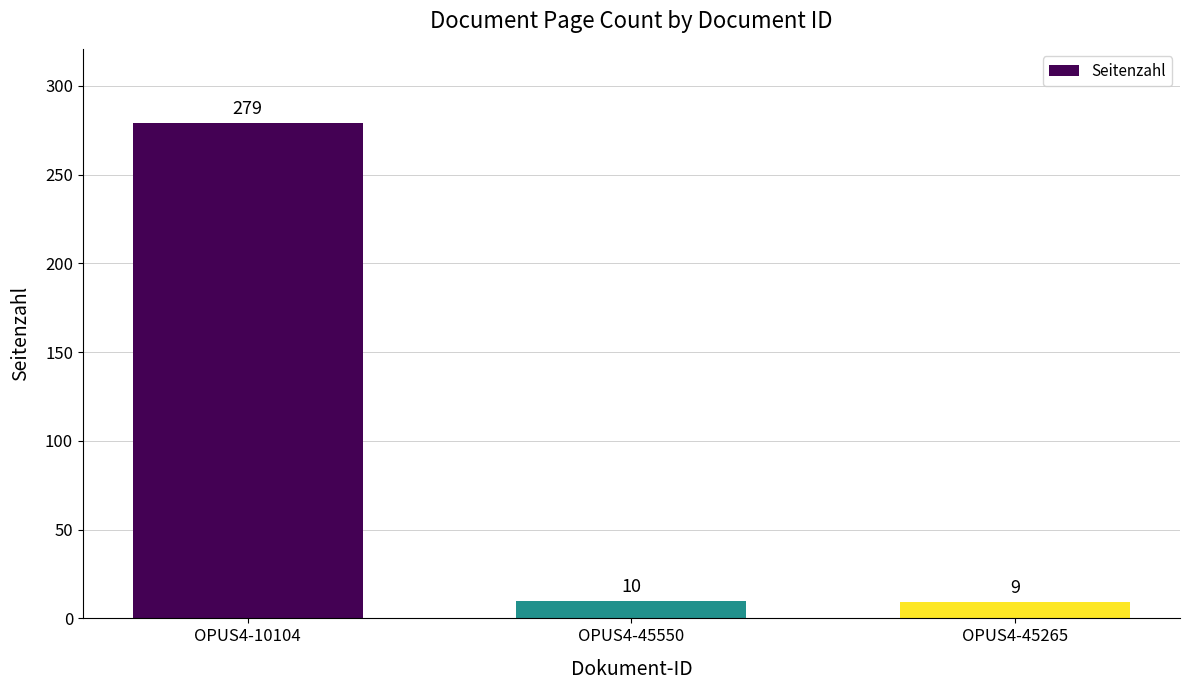

Between OPUS4-45265 and OPUS4-10104, which is larger?

OPUS4-10104